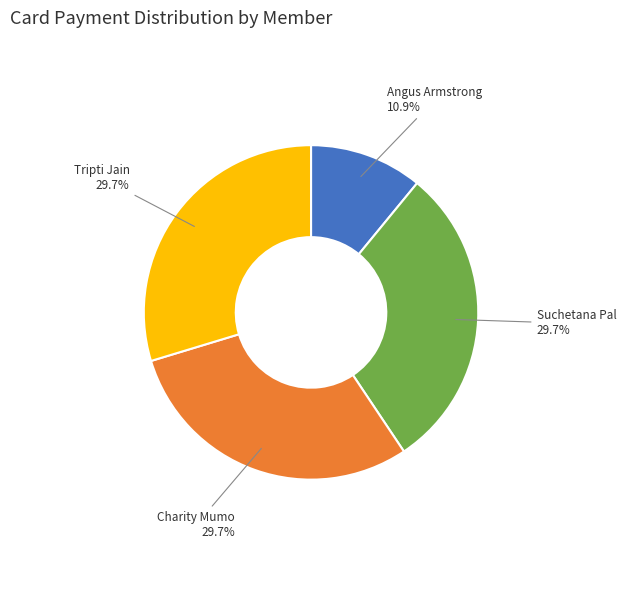

How many slices are in this pie chart?

4